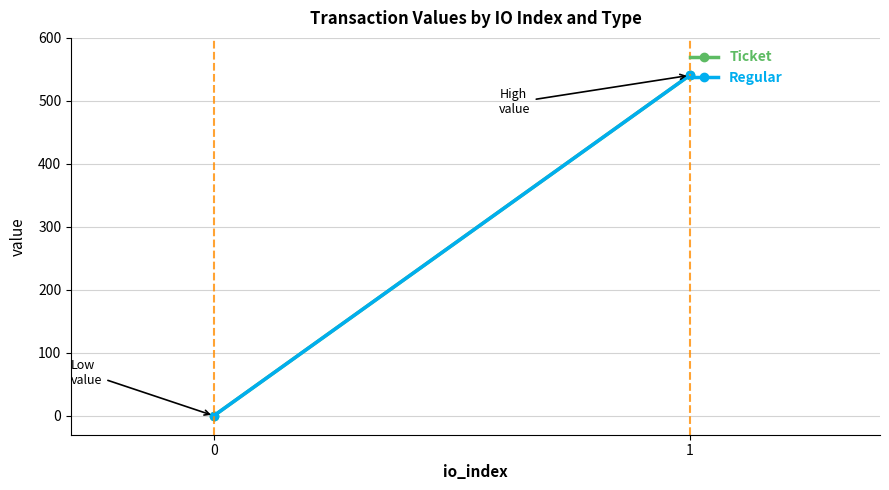

The Regular series shows 540.5 at 1. True or false?

True